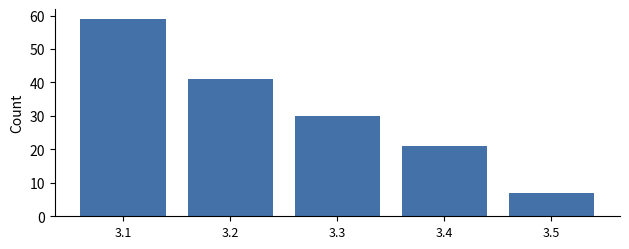

How tall is the bar that spans 3.45 to 3.55 on the x-axis? The values are not printed on the chart, so give them approximately, as read against the axis.

7